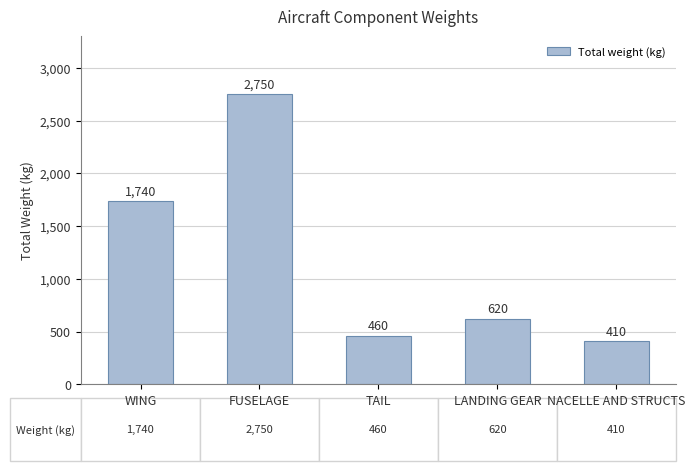

At which category does the chart reach its peak across all series?

FUSELAGE